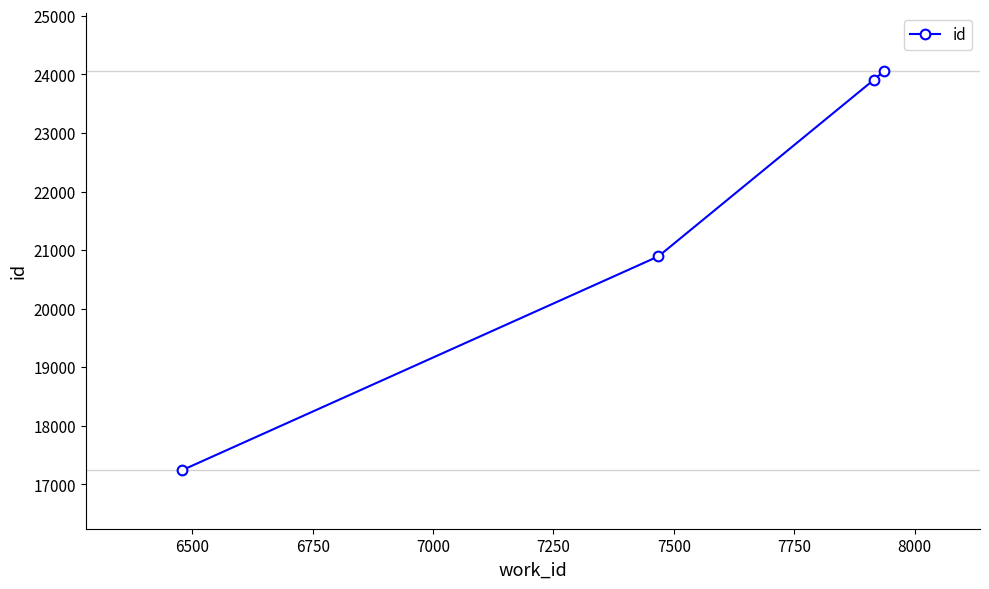

How many categories are shown in the chart?

4